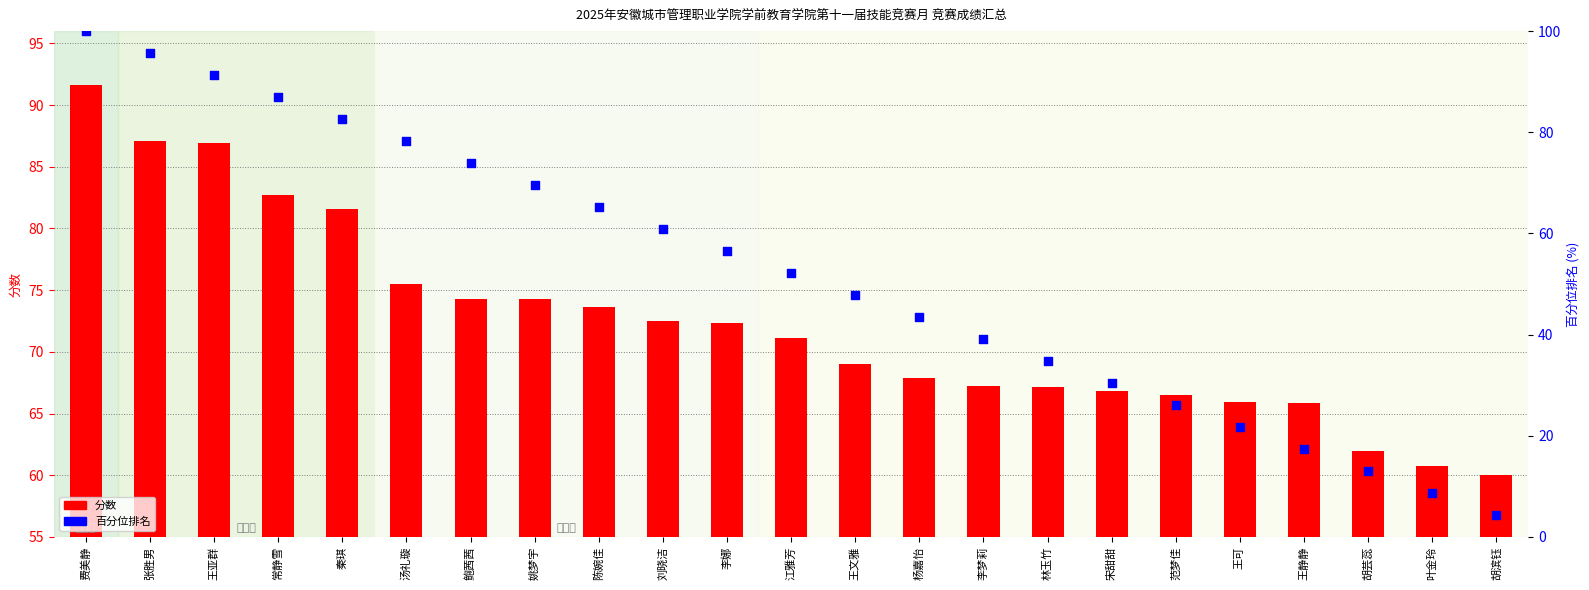

Is the value of 分数 at 李梦莉 greater than the value of 百分位排名 at 王亚群?

No